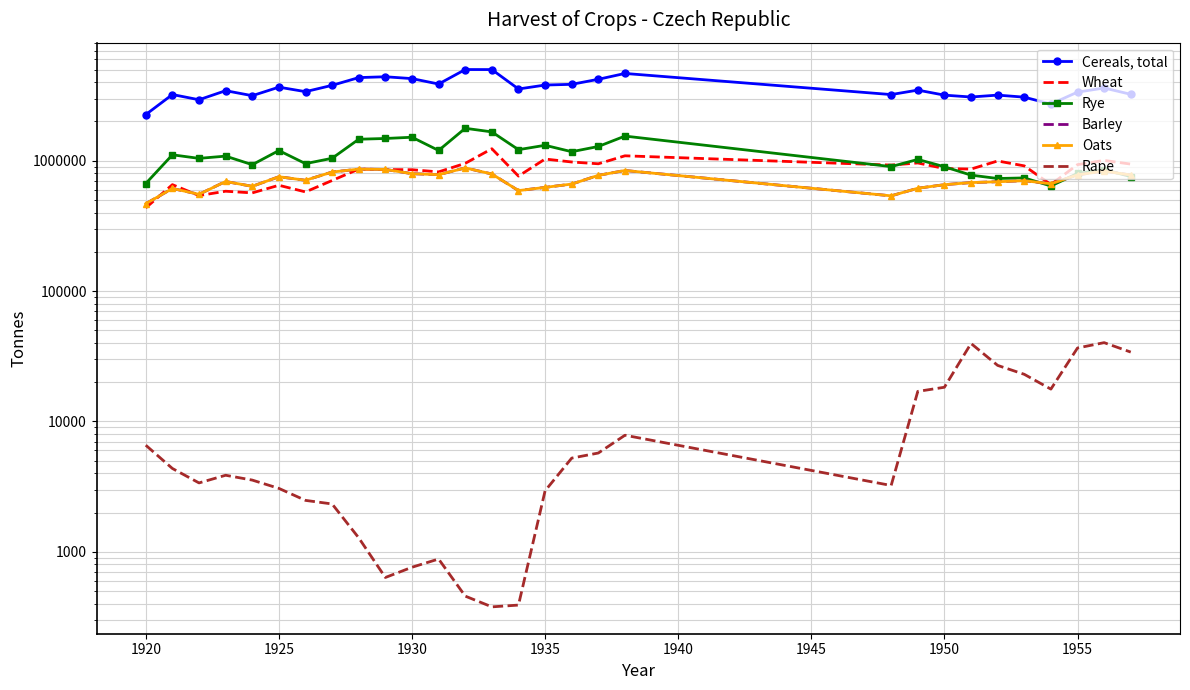

How many data points in Rye are above 1044090?

14